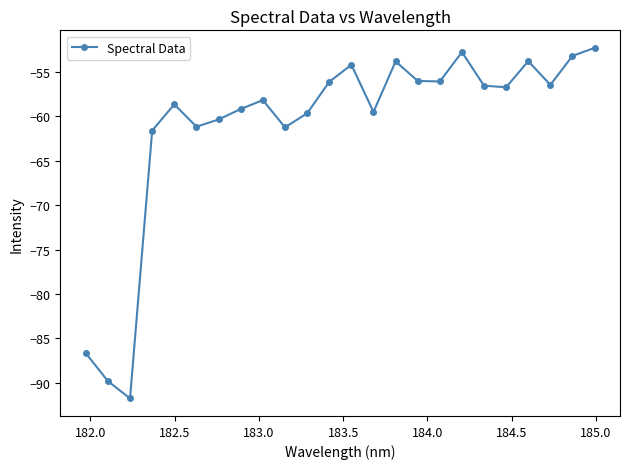

How many points are lower than both their immediate neighbors (excluding endpoints)?

7